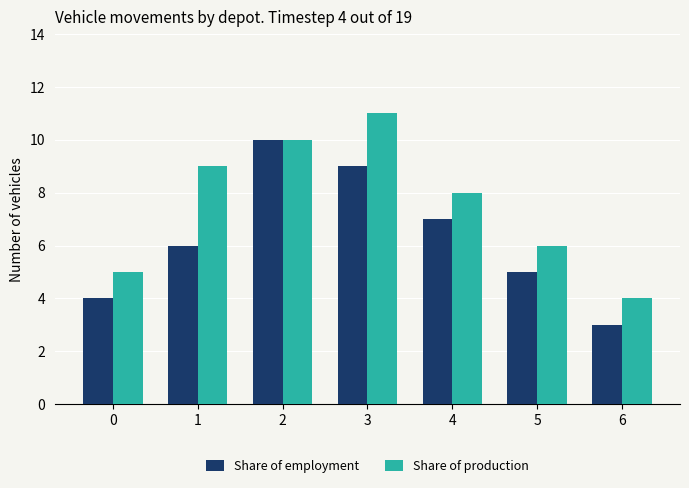

What is the value of the Share of employment bar at the 3rd from the left?

10